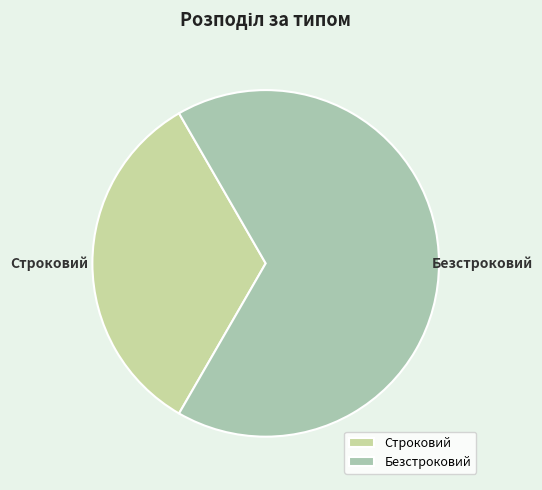

Does any single category account for the majority?

Yes